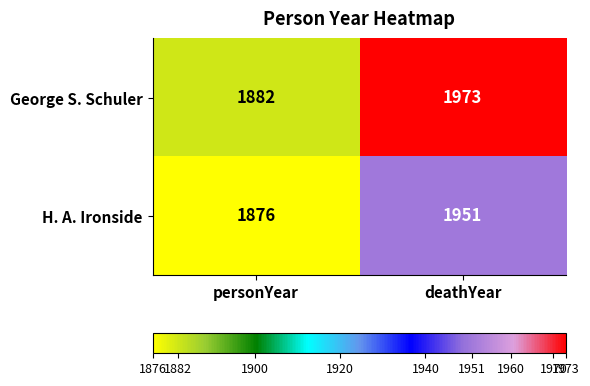

List the series in order of their overall mean, lowest first.

H. A. Ironside, George S. Schuler